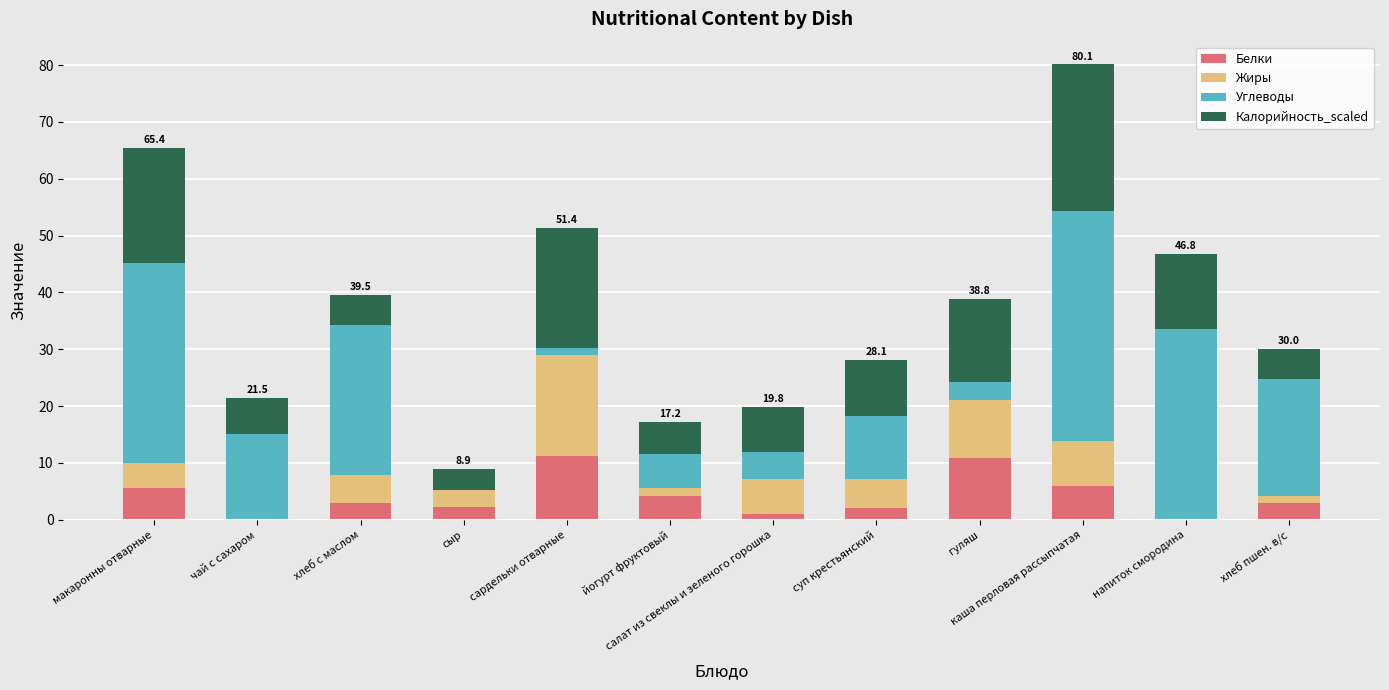

What is the highest value of the Белки series?

11.2